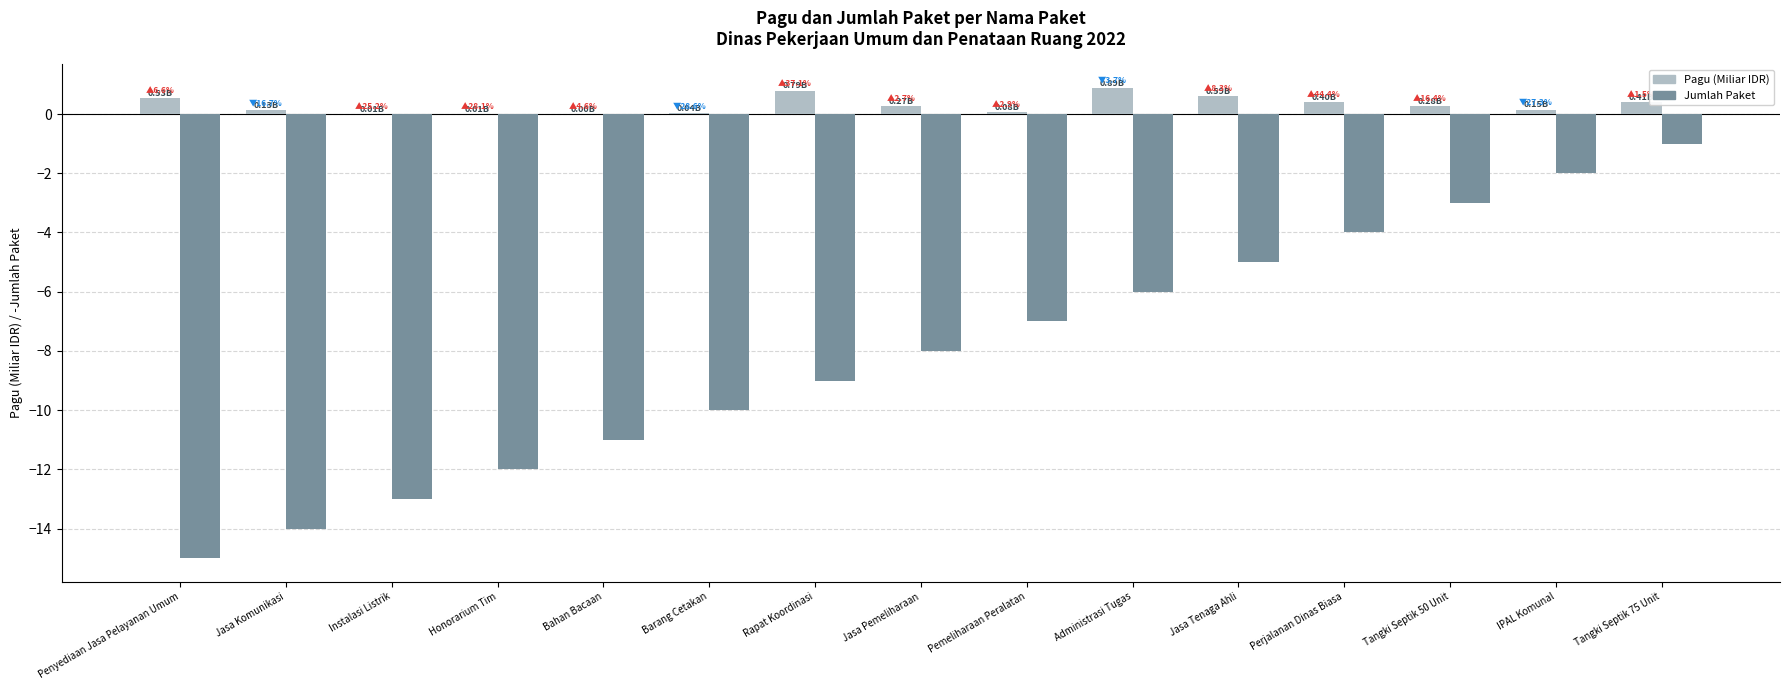

What position from the right is Rapat Koordinasi?

9